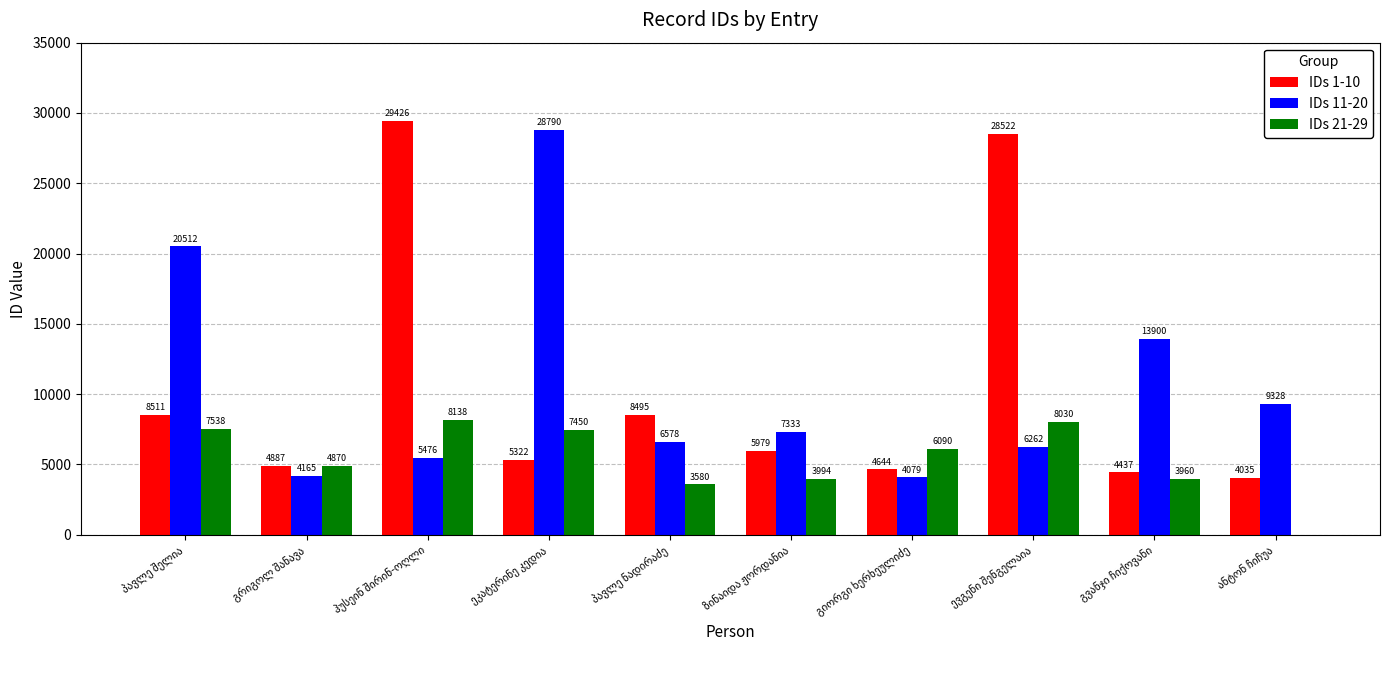

Which series has the largest total across all categories?

IDs 11-20